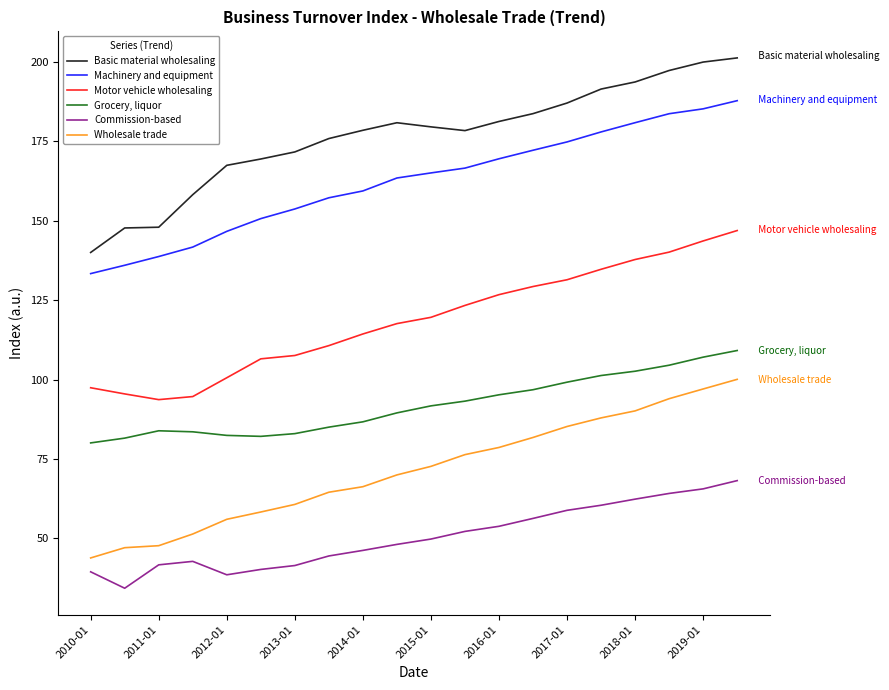

What are all the series names shown in the legend?

Basic material wholesaling, Machinery and equipment, Motor vehicle wholesaling, Grocery, liquor, Commission-based, Wholesale trade